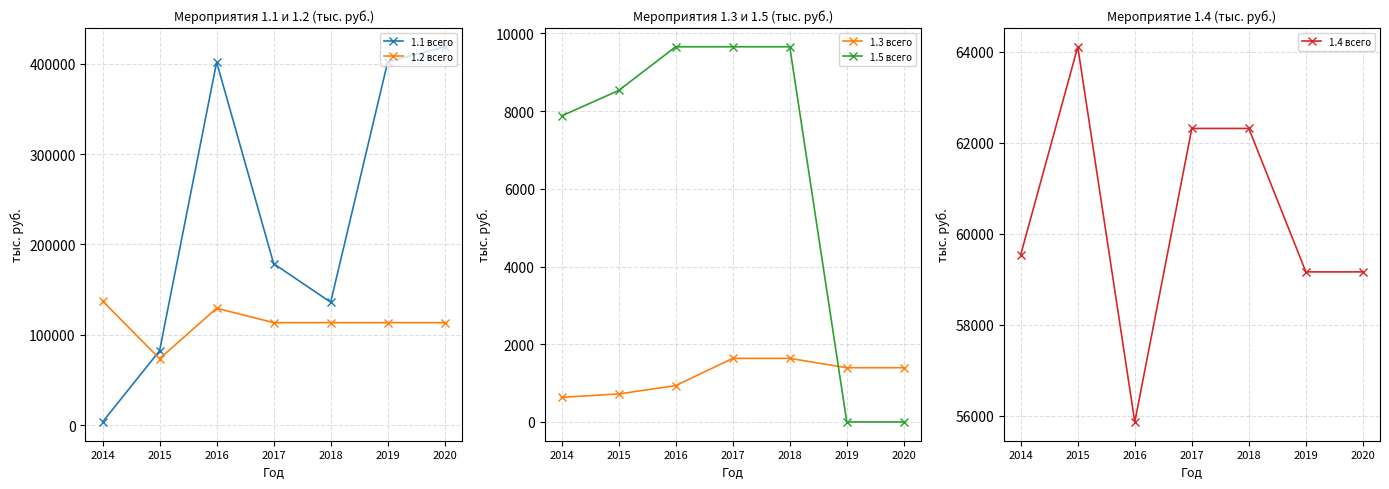

What are all the series names shown in the legend?

1.1 всего, 1.2 всего, 1.3 всего, 1.5 всего, 1.4 всего